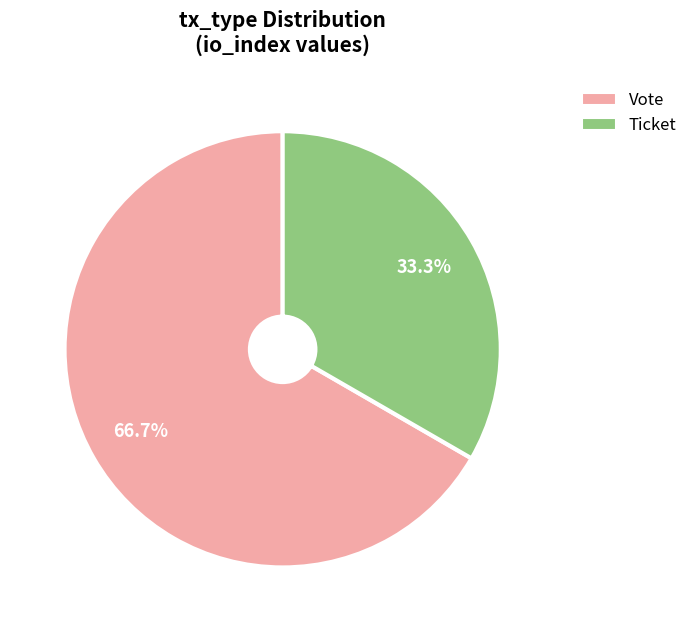

Which has a higher value, Ticket or Vote?

Vote